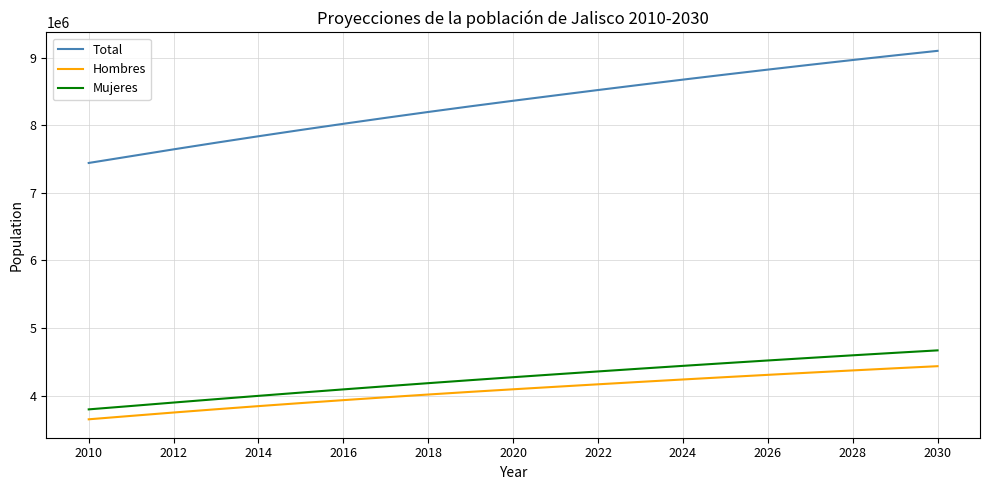

True or false: Mujeres and Hombres cross at least once.

False